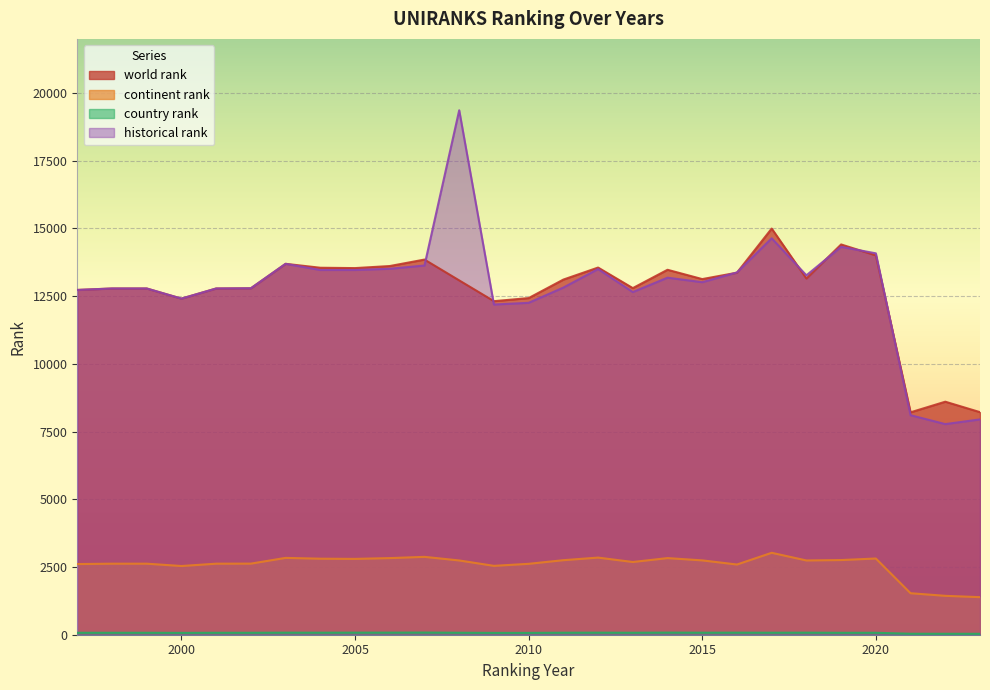

What is the total value across all series at 2010?

27371